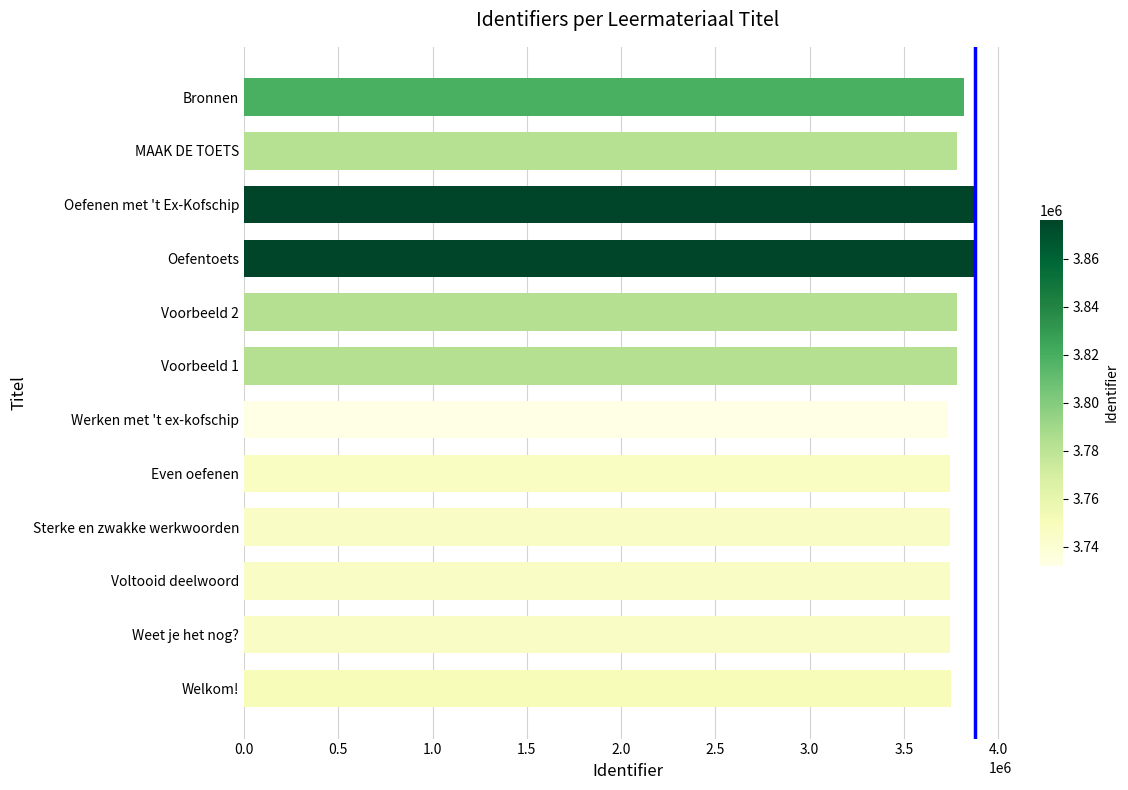

What is the difference between the second highest and second lowest values?

130588